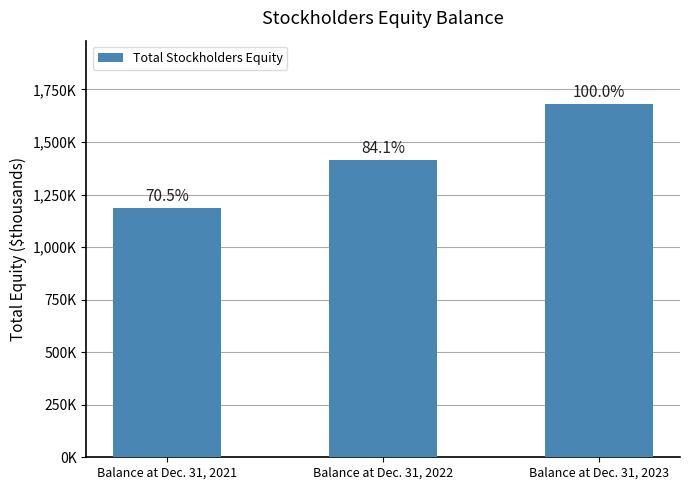

At which category does the chart reach its minimum across all series?

Balance at Dec. 31, 2021